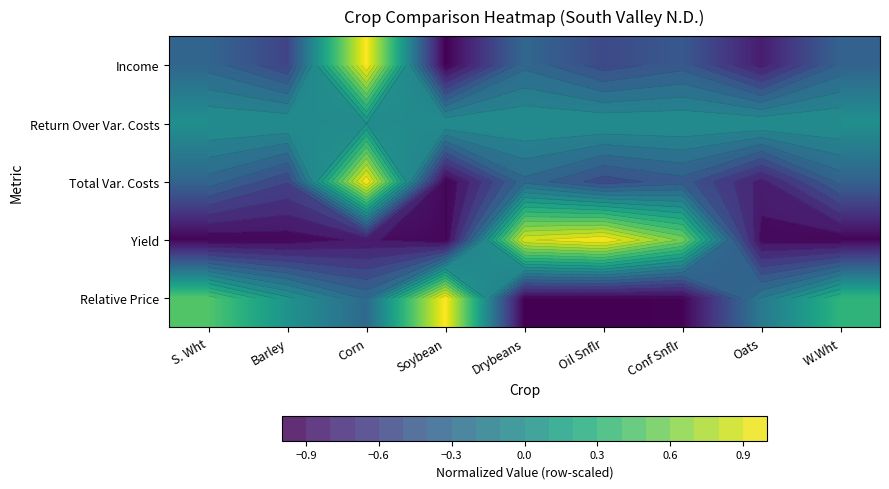

True or false: Total Var. Costs has a value of -0.1 at W.Wht.

False